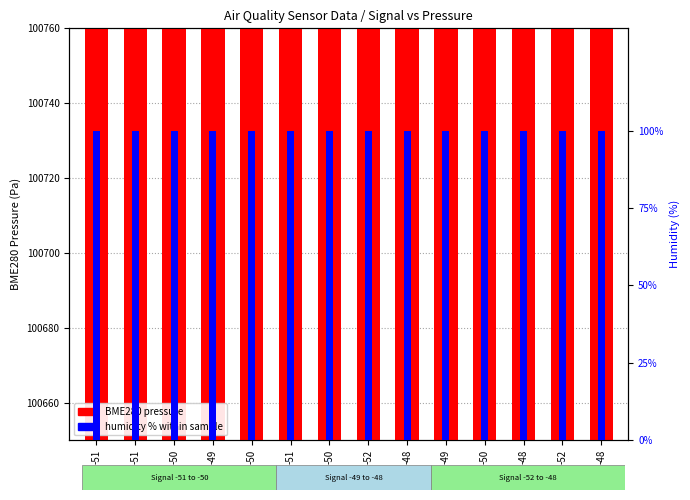

How many values in the BME280 pressure series exceed 100711?

7